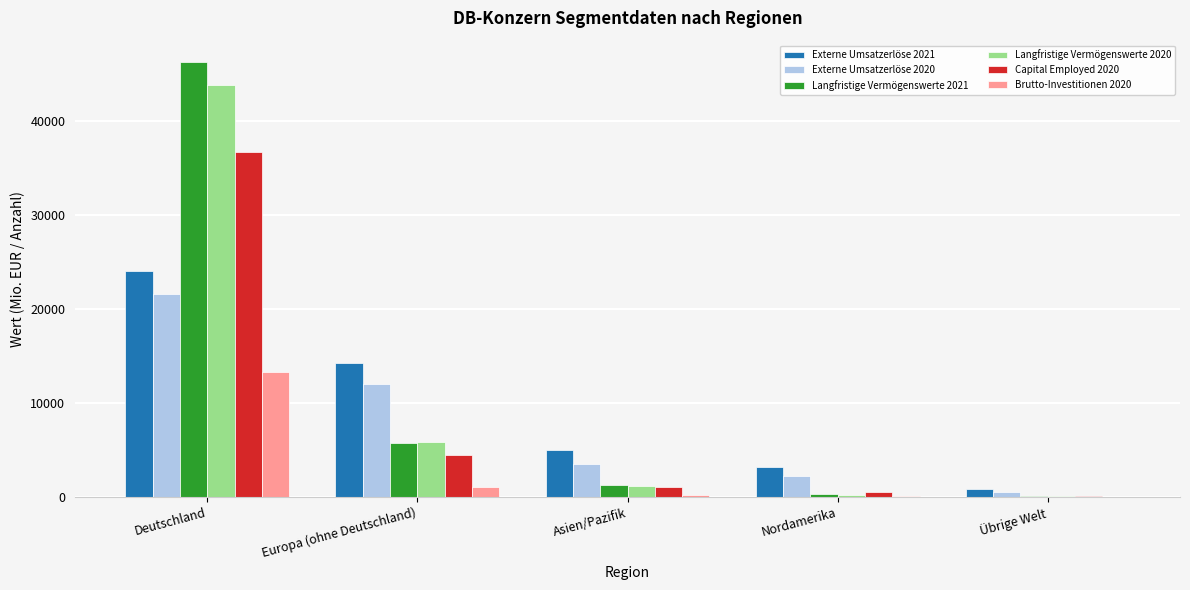

What is the maximum value for Capital Employed 2020?

36671